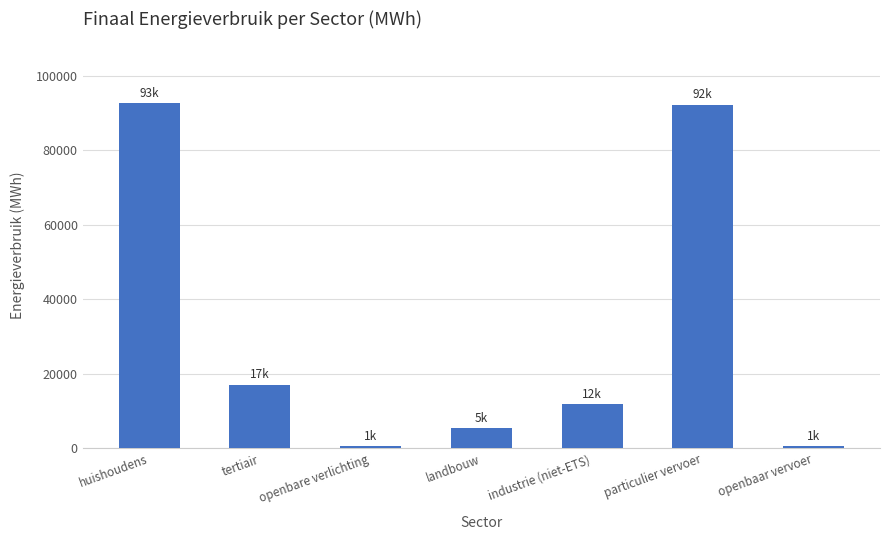

The value at particulier vervoer is 92275.1. True or false?

True